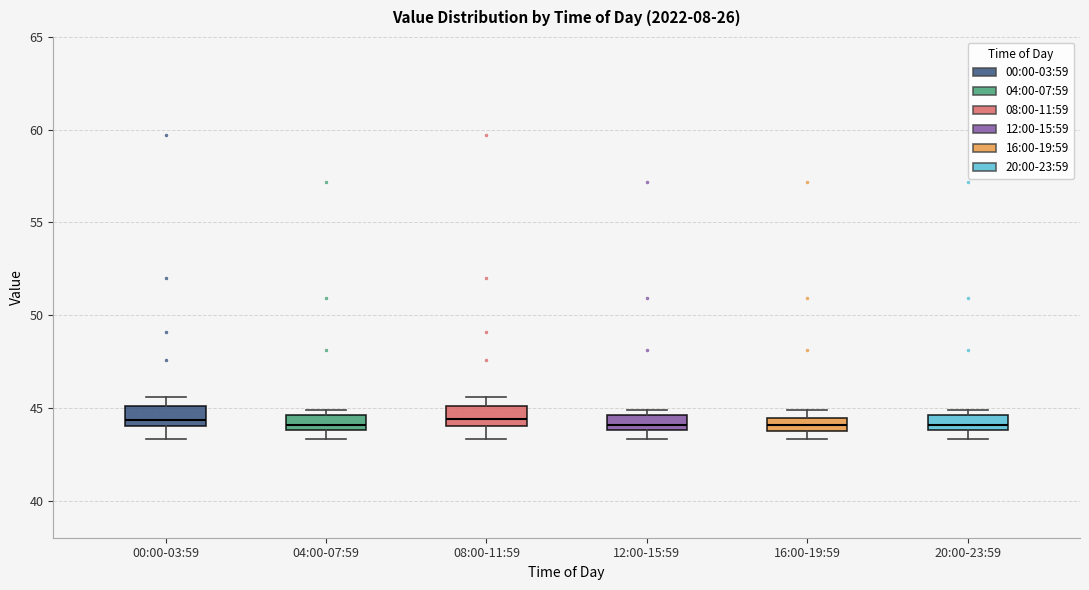

Where is the upper edge of the box for 04:00-07:59 on the y-axis? The values are not printed on the chart, so give them approximately, as read against the axis.

44.5